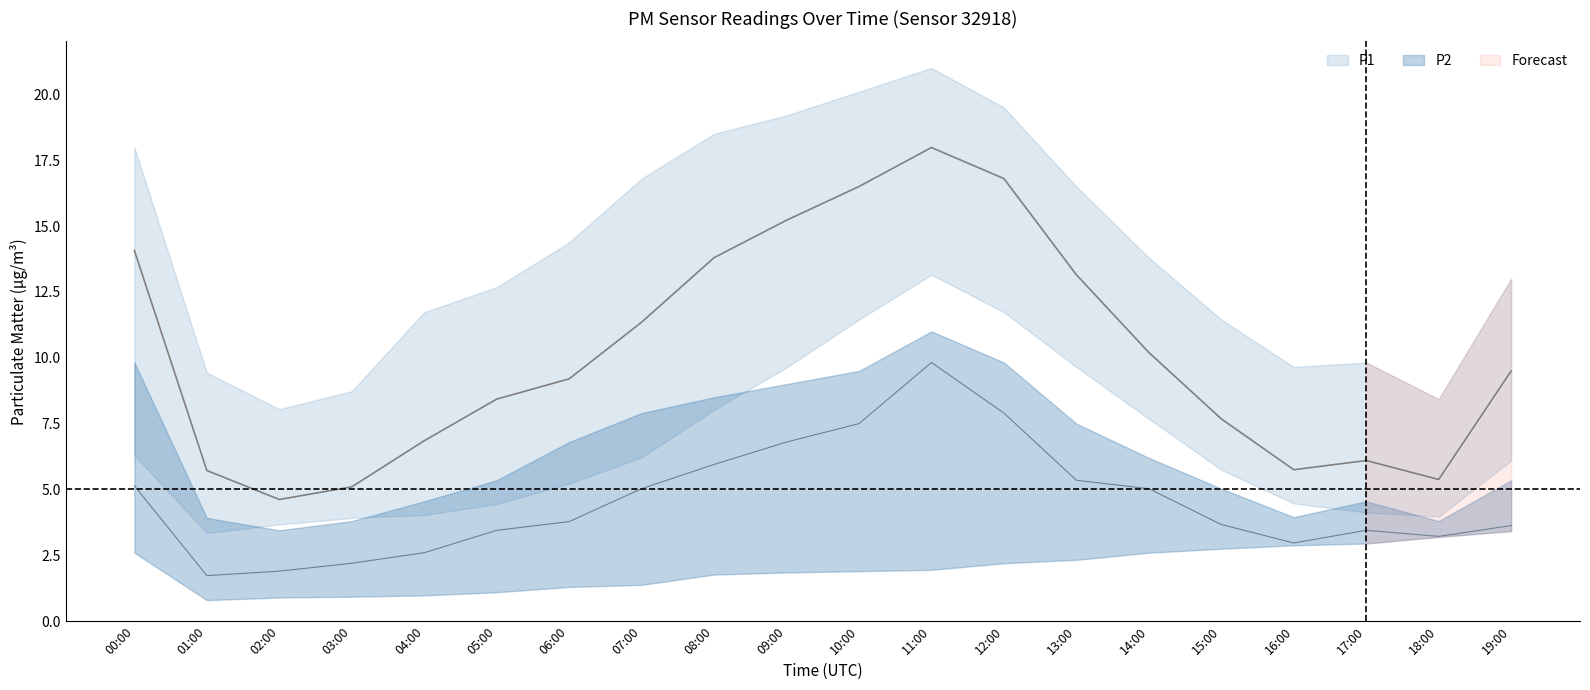

What is the minimum value shown in the chart?

0.8